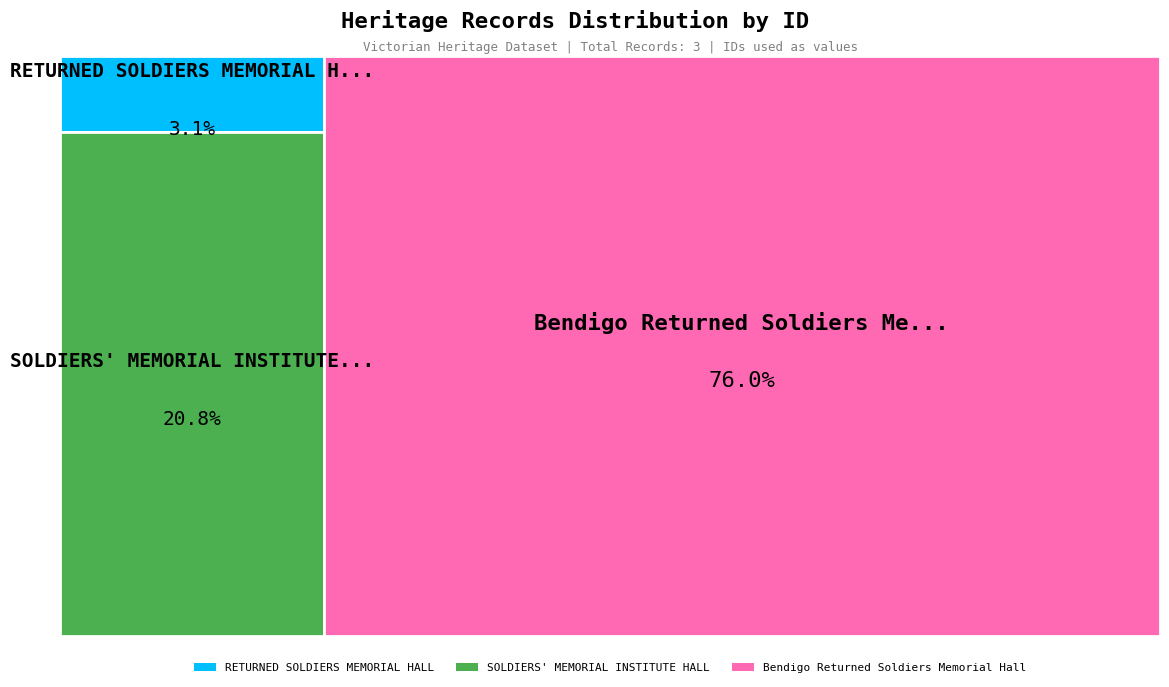

To the nearest percent, what is the combined percentage of SOLDIERS' MEMORIAL INSTITUTE HALL and Bendigo Returned Soldiers Memorial Hall?

97%